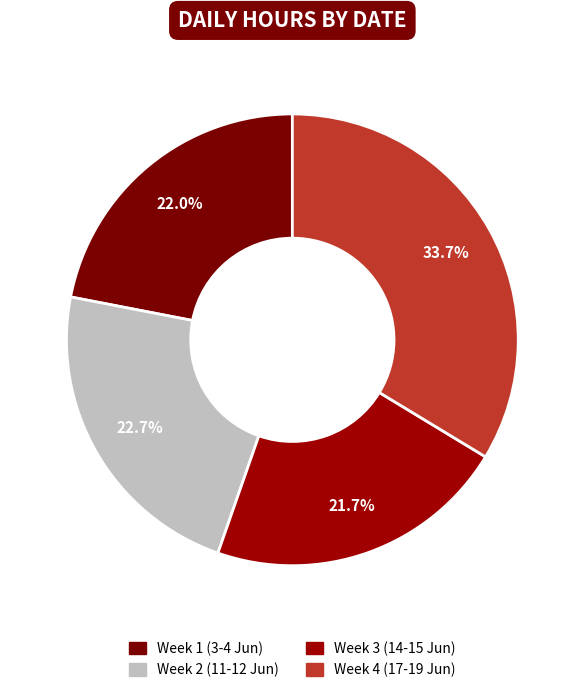

How many slices are in this pie chart?

4